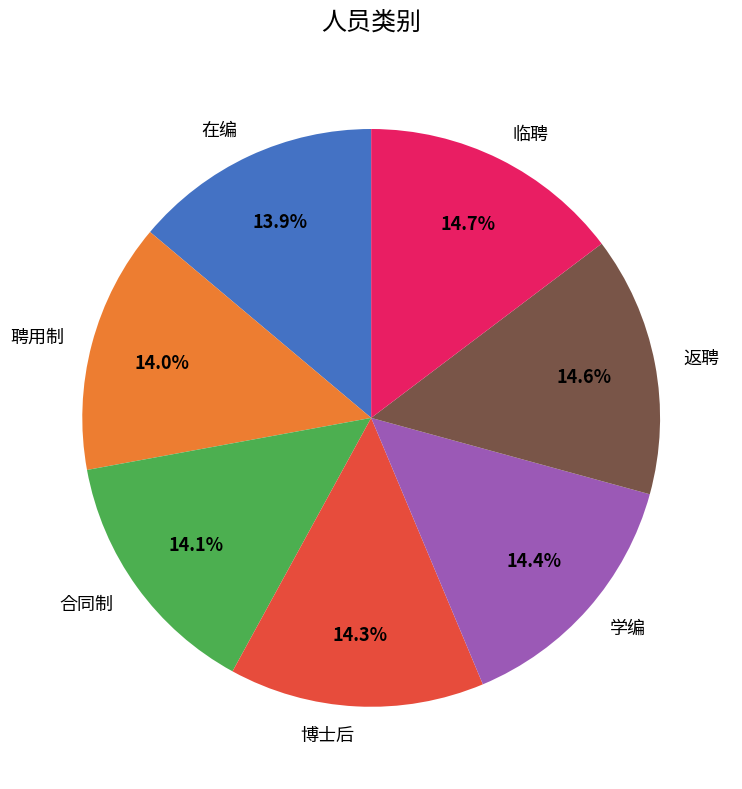

How many slices are in this pie chart?

7